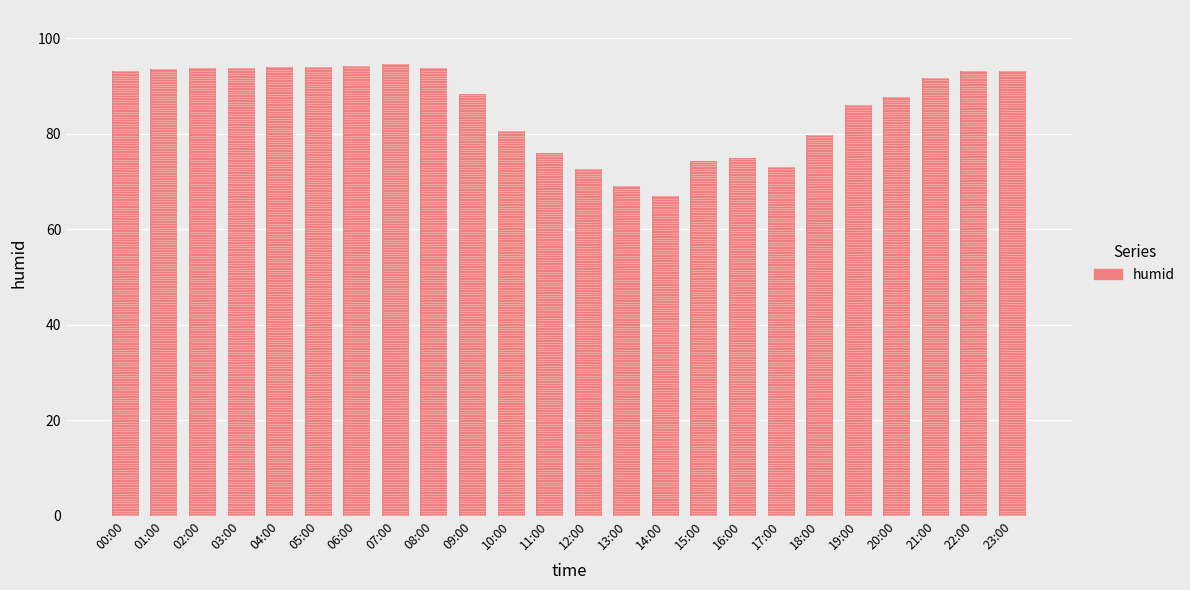

What is the change in value from 11:00 to 21:00?

+15.9